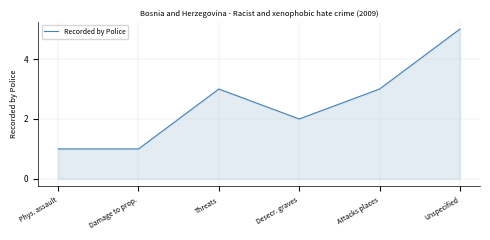

What position from the right is Damage to prop.?

5